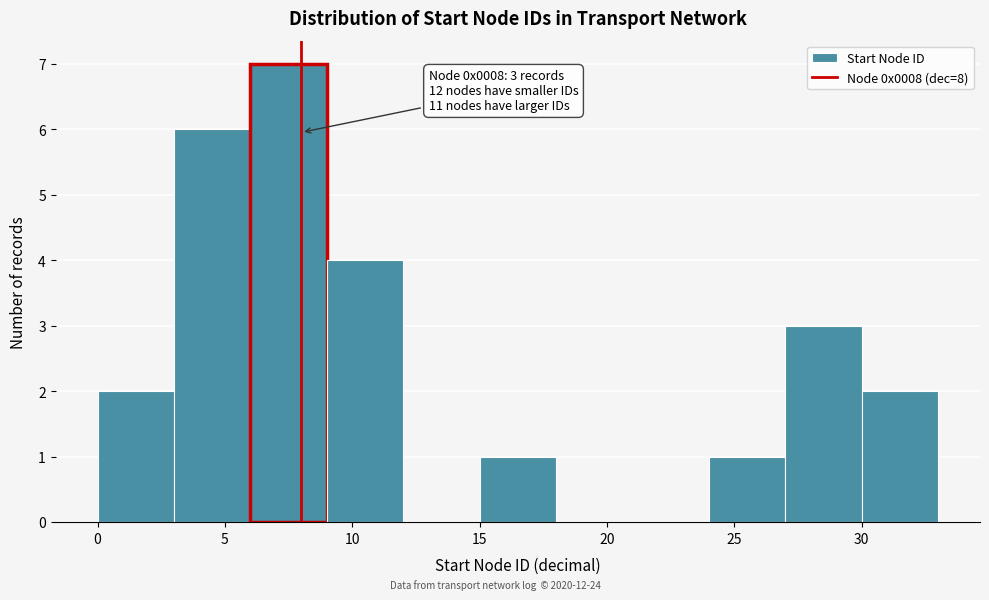

Over which range of the x-axis is the bar tallest?

6 to 9